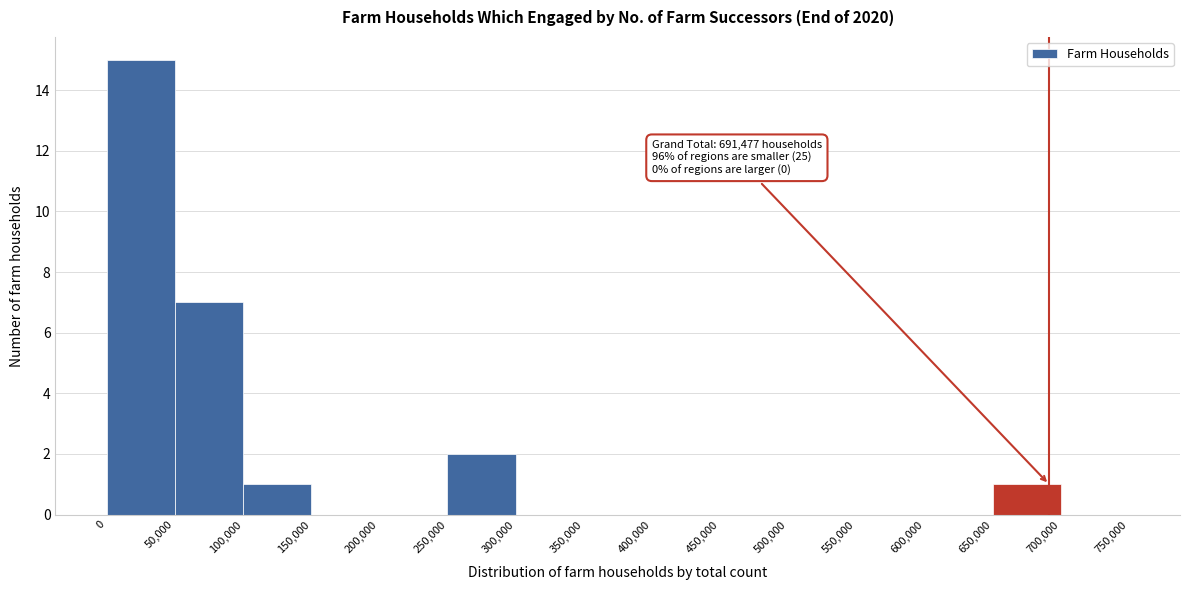

Which range on the x-axis has the tallest bar?

0 to 50,000